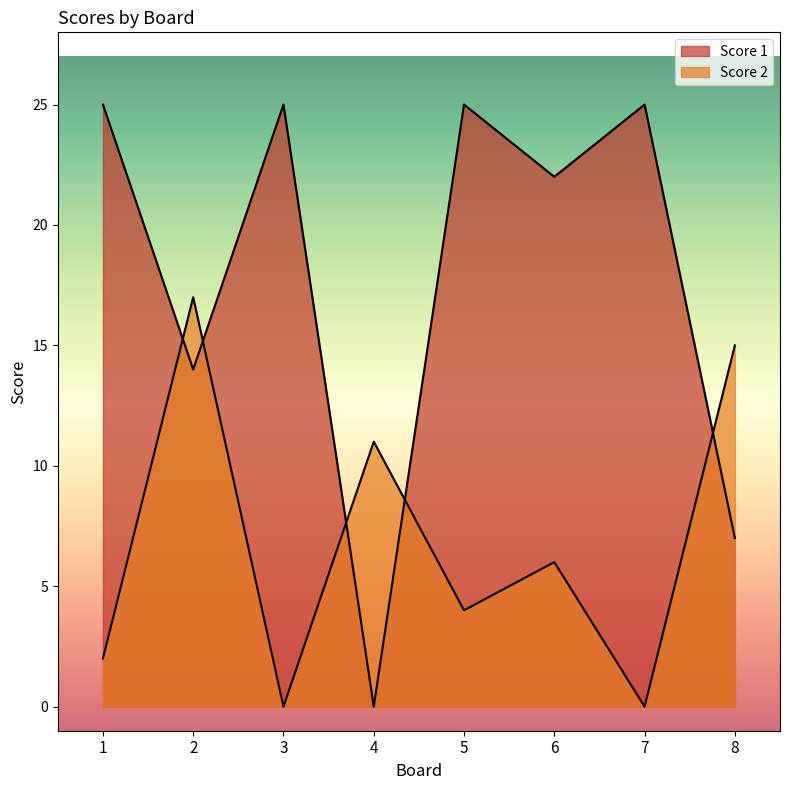

List the series in order of their peak value, lowest first.

Score 2, Score 1